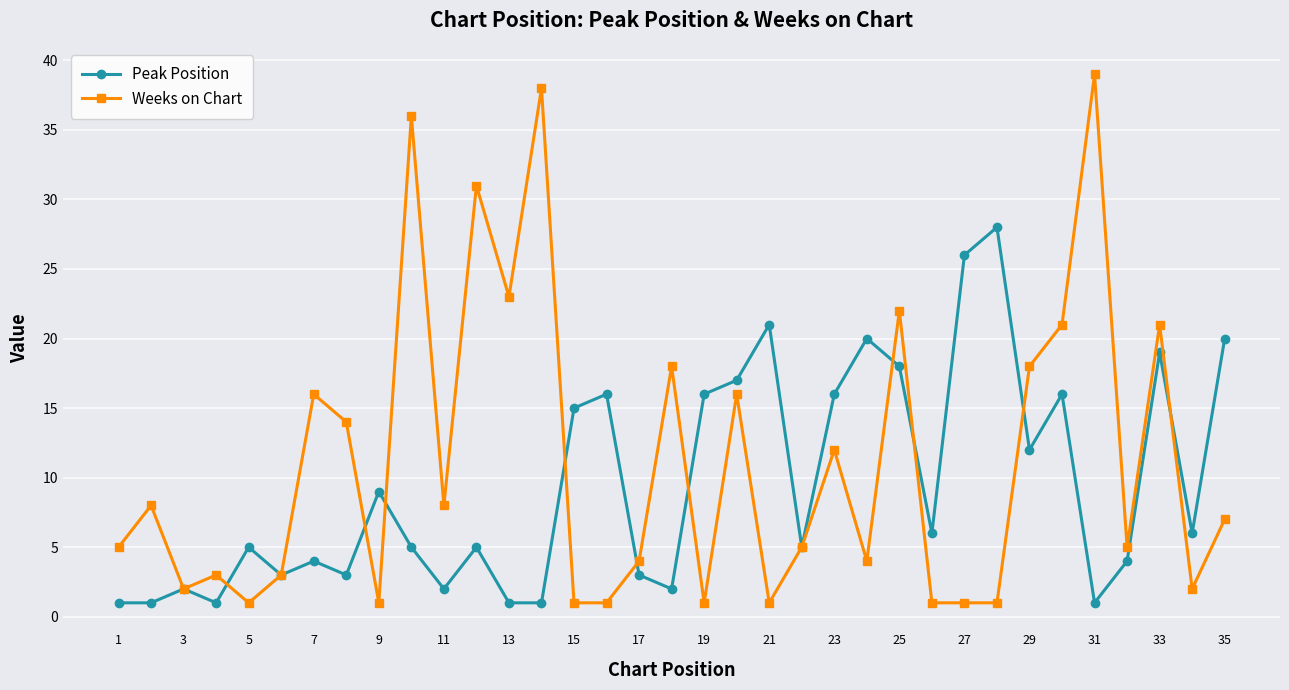

Which series has the largest total across all categories?

Weeks on Chart